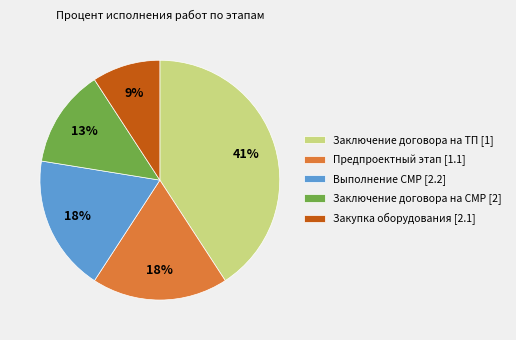

Is there any slice that represents more than half of the pie?

No